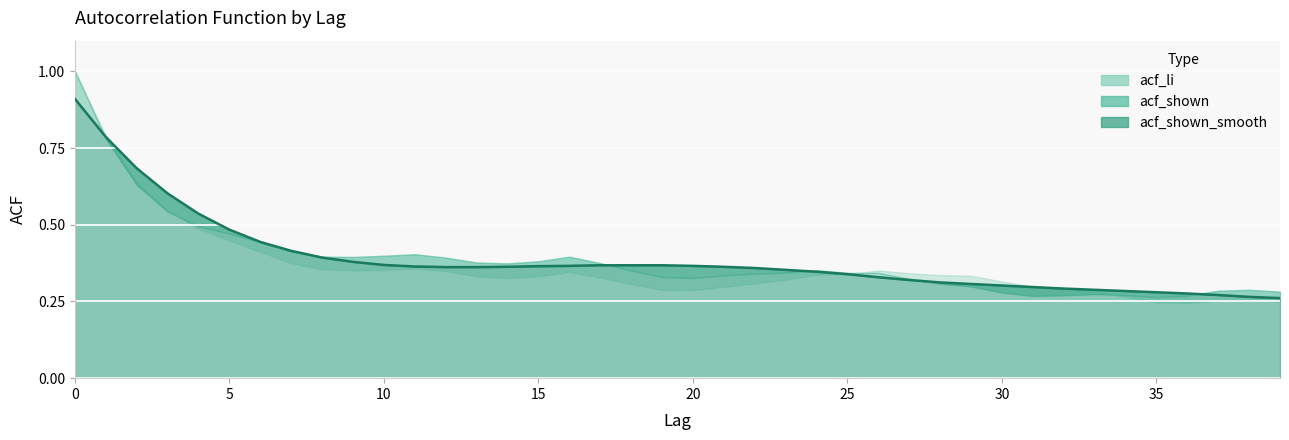

Where is acf_li nearest to the value 0?

36